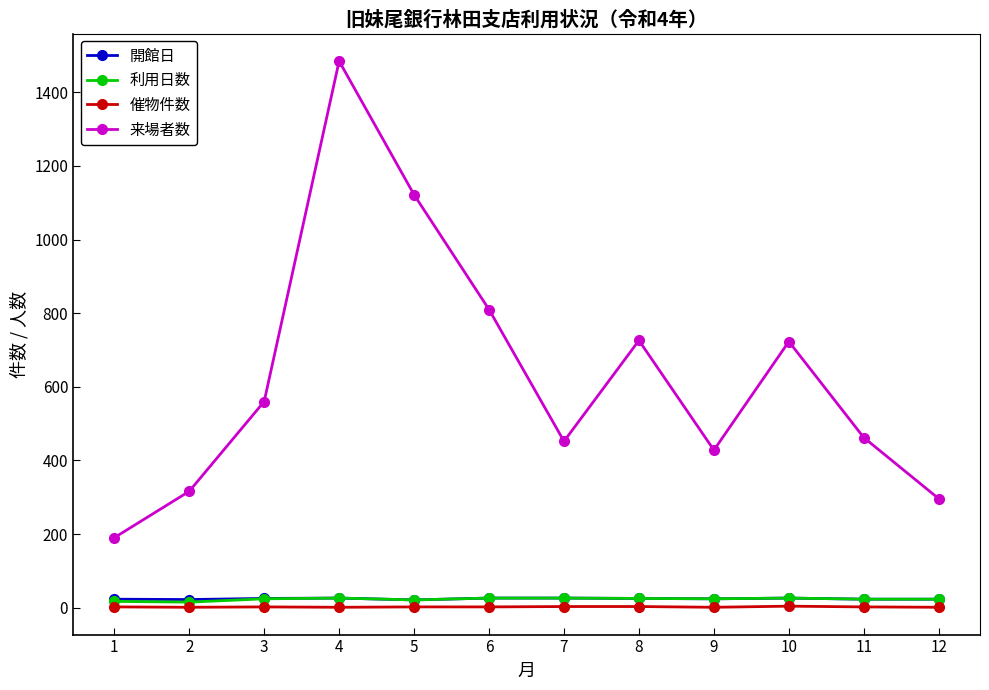

Is the value of 来場者数 at 4 greater than the value of 開館日 at 10?

Yes